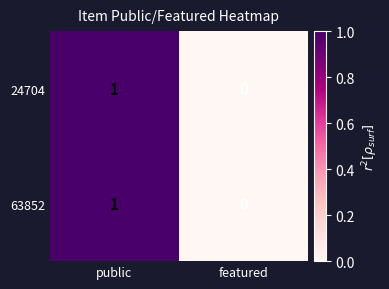

List the labels in order of 24704 value, largest first.

public, featured